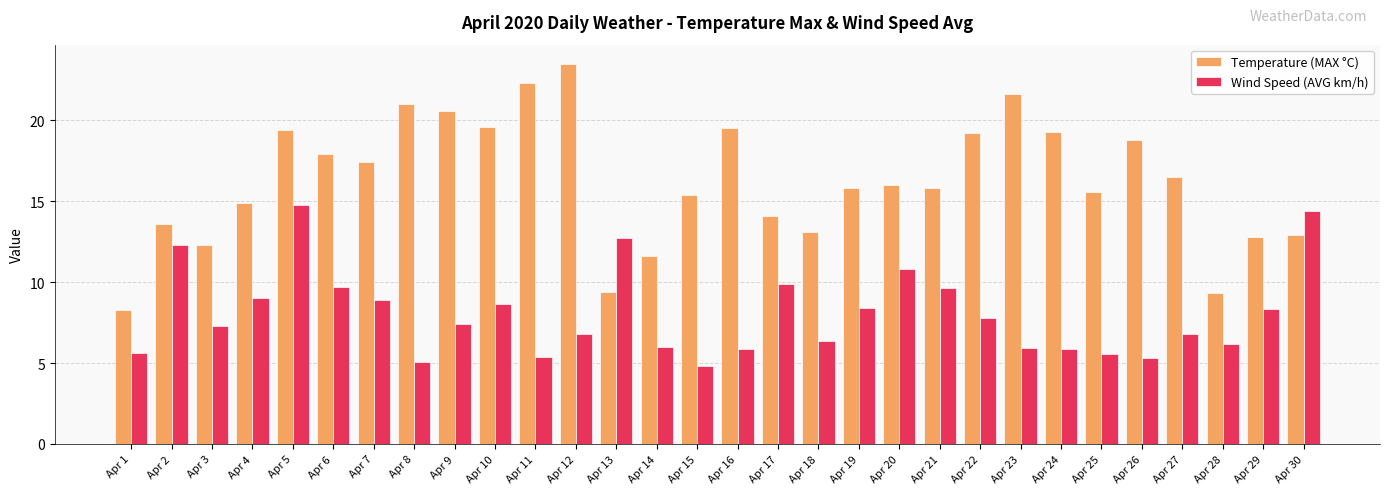

Where is Temperature (MAX °C) nearest to the value 15?

Apr 4